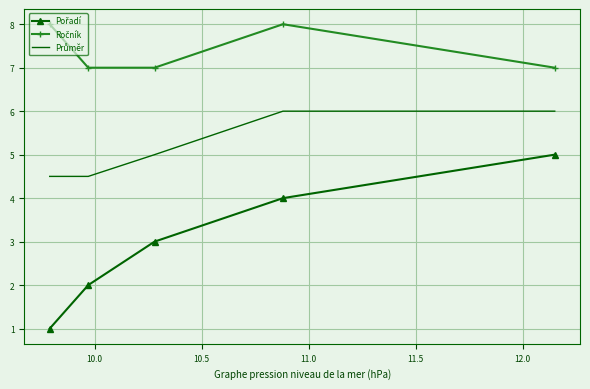

What is the smallest value displayed?

1.0